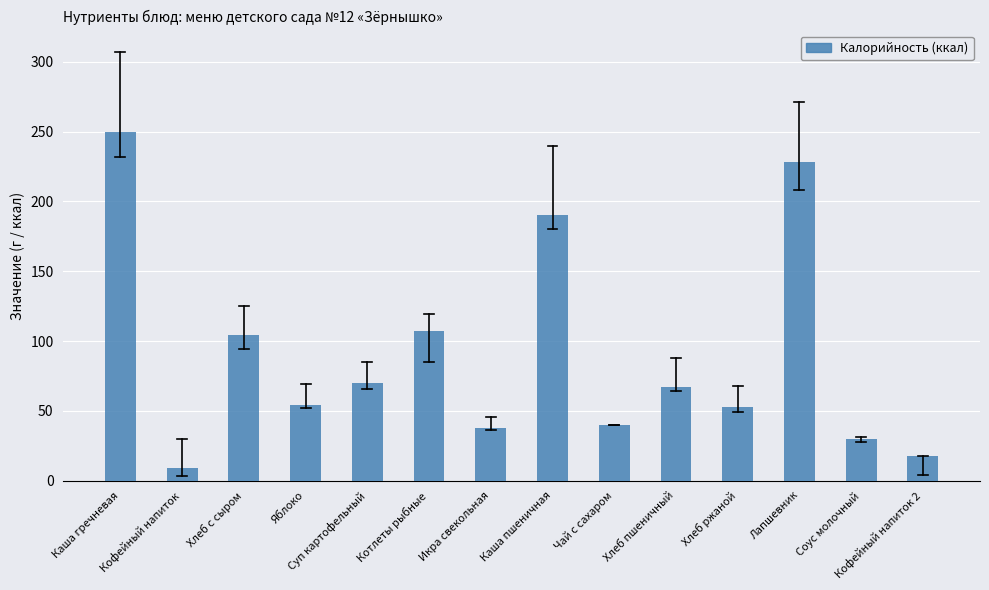

What is the difference between the values at Хлеб с сыром and Яблоко?

50